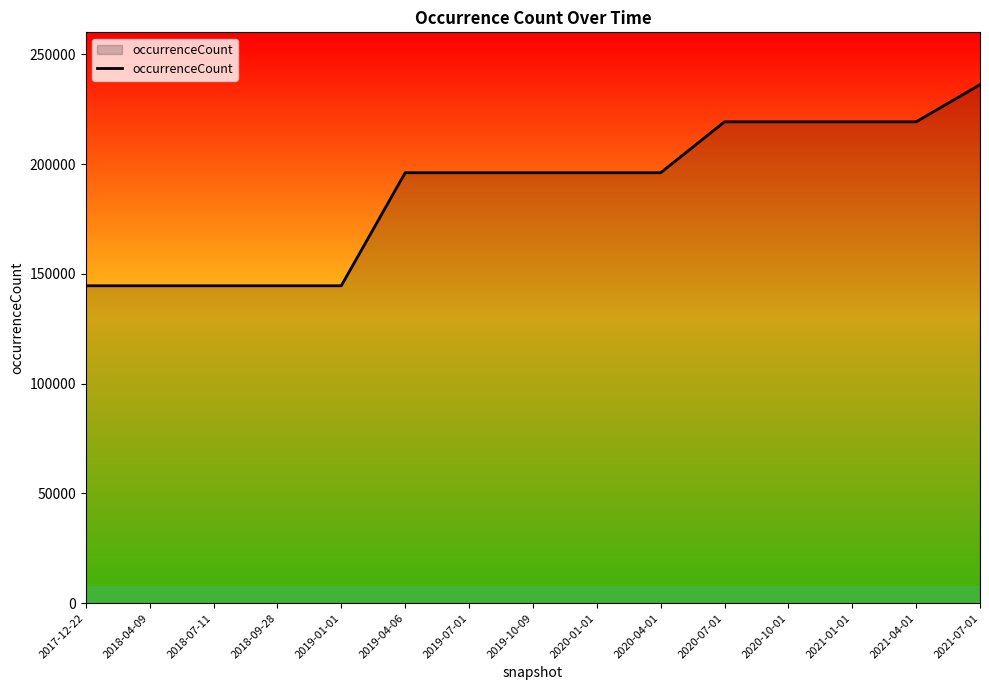

Is it true that the value at 2019-01-01 is 253133?

False